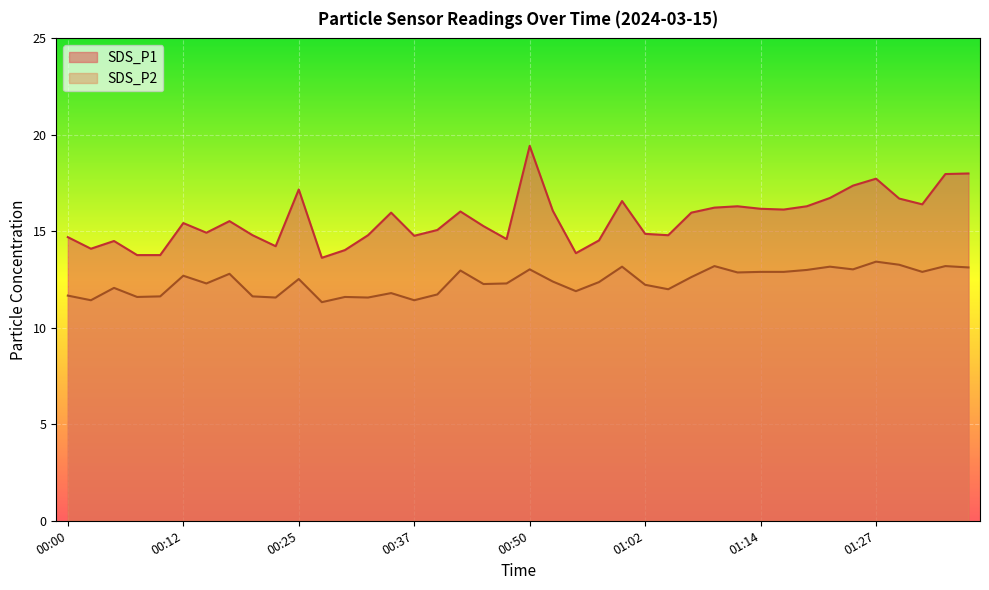

Where is the first local maximum for SDS_P1?

00:05